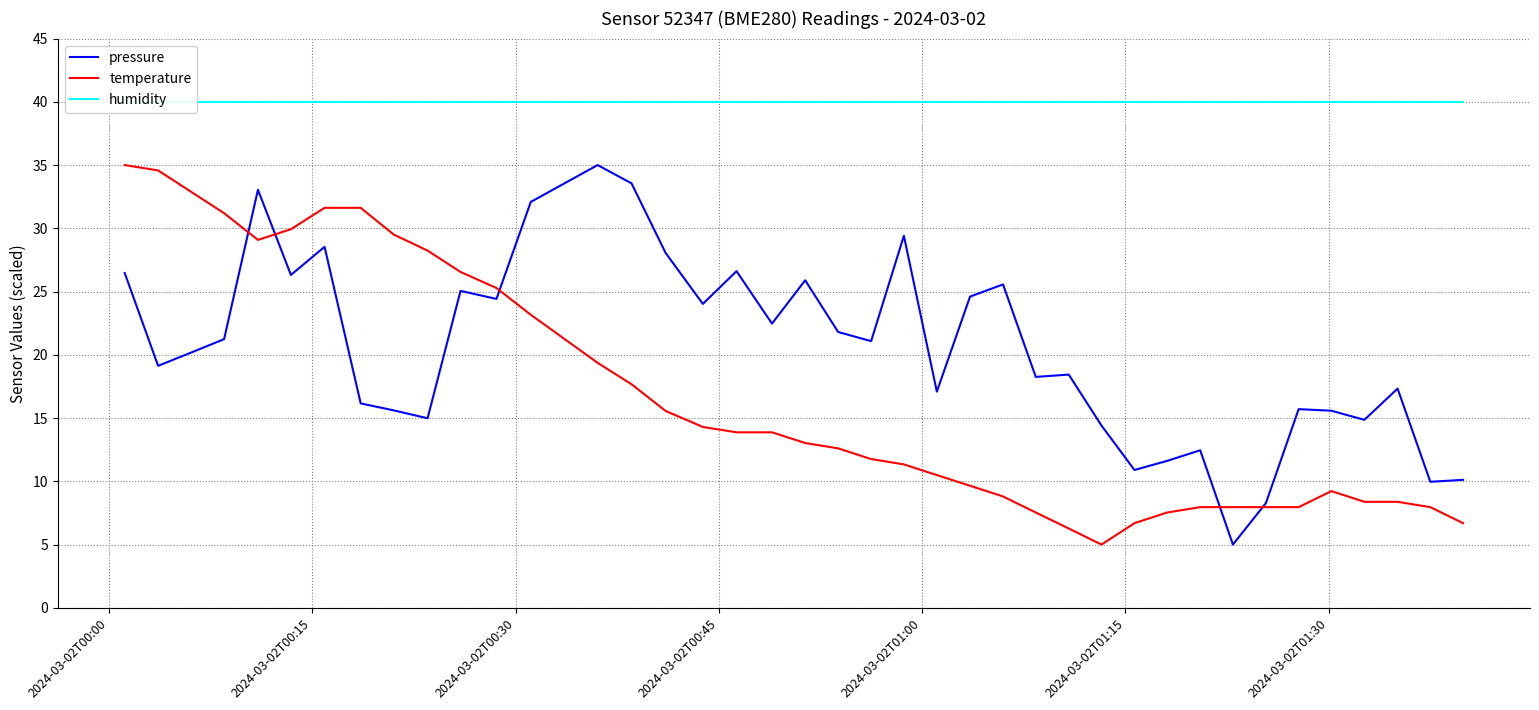

Which series has the largest range (max minus min)?

pressure